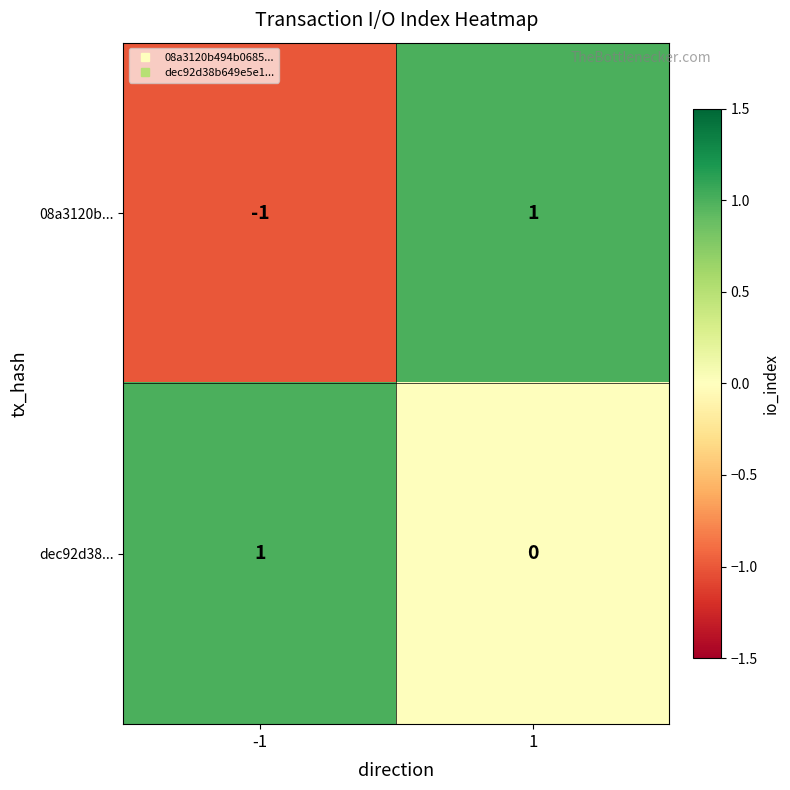

Rank the categories by 08a3120b... value from lowest to highest.

-1, 1